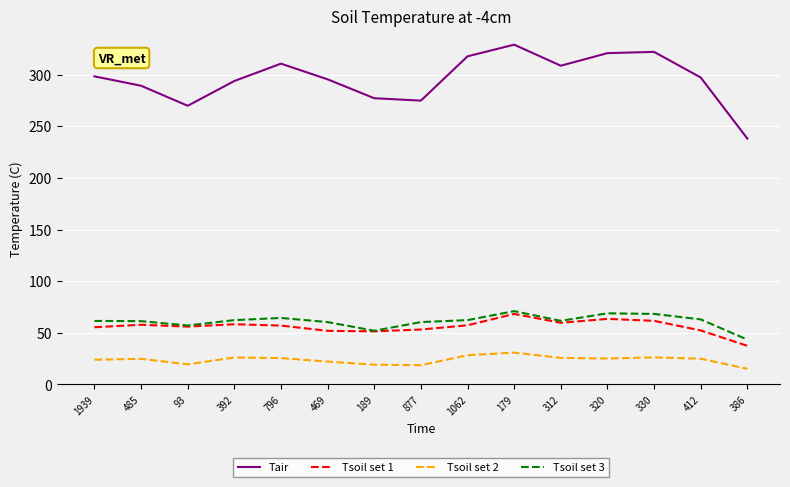

What is the sum of the Tair values at 877 and 320?

595.8